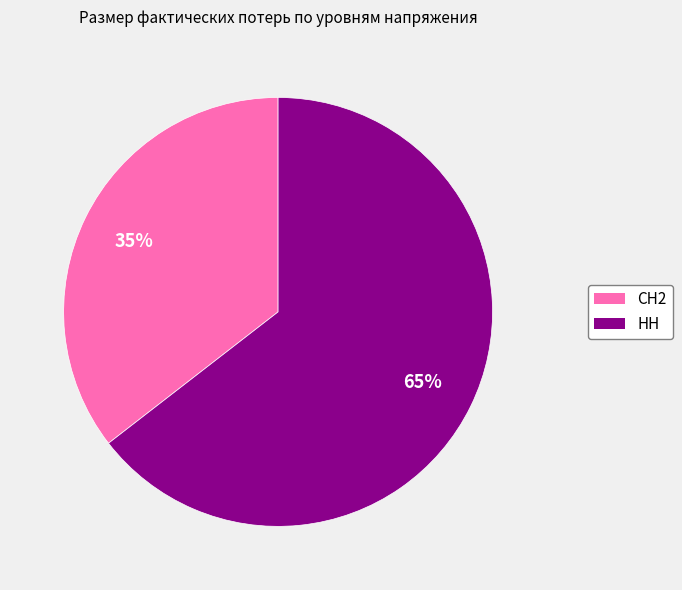

To the nearest percent, what percentage of the pie is СН2?

35%